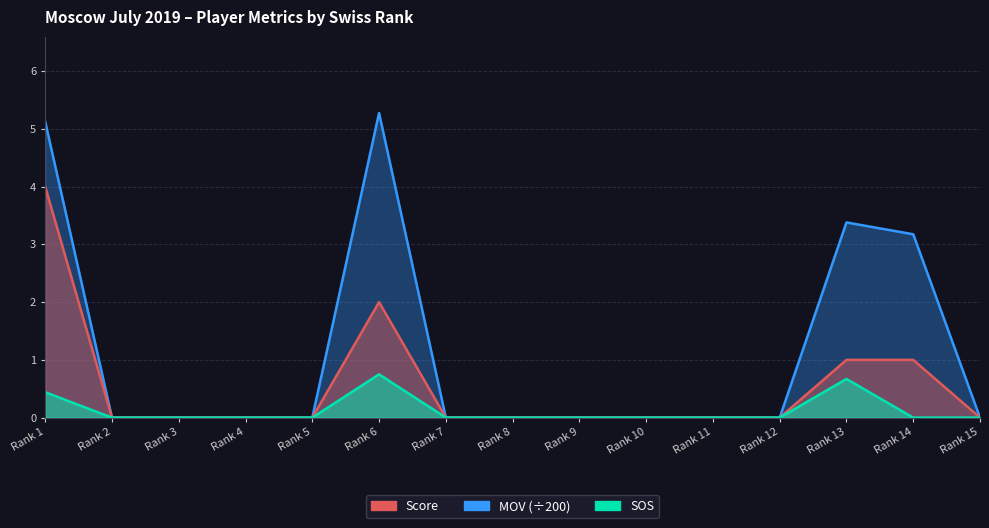

At which label does Score reach its minimum?

Rank 2